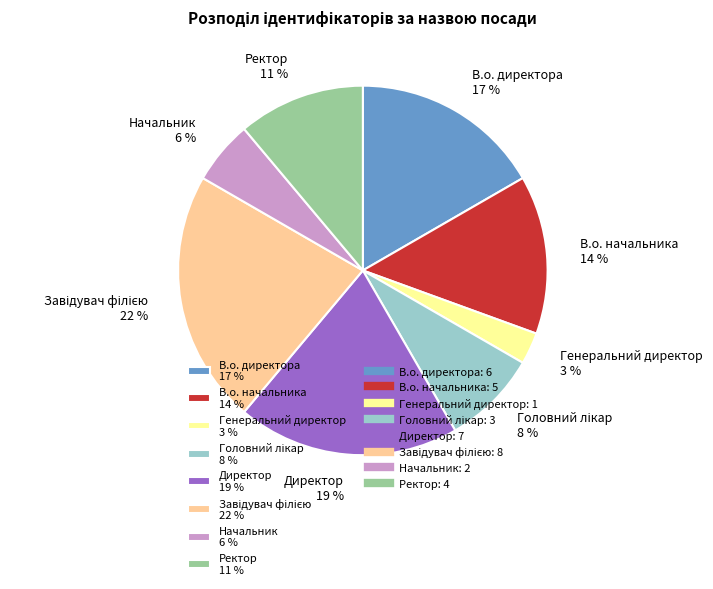

What percentage is the Генеральний директор slice, to the nearest percent?

3%